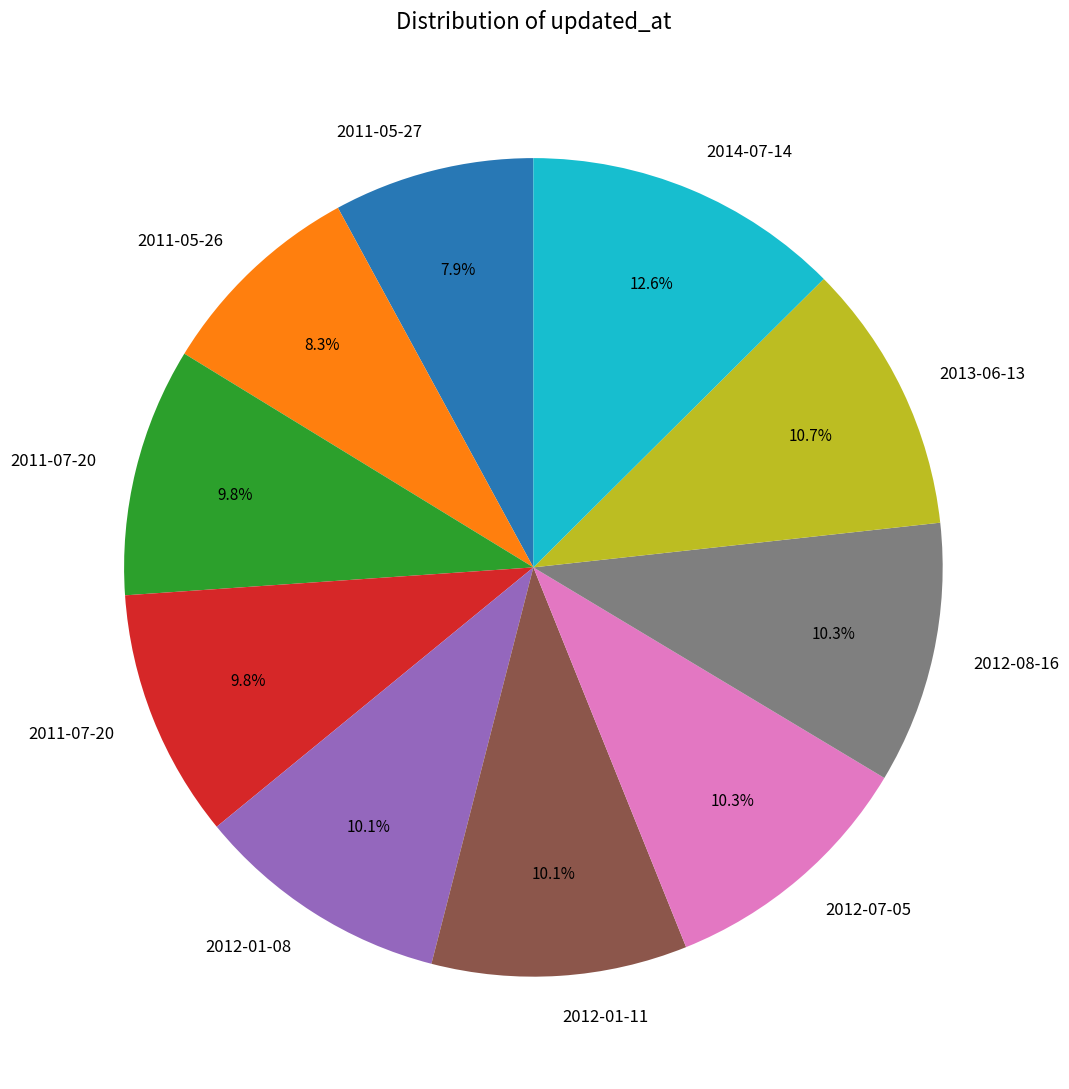

Does any single category account for the majority?

No